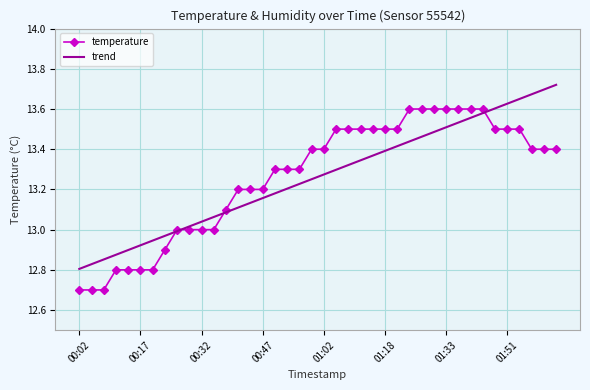

What is the smallest value displayed?

12.7